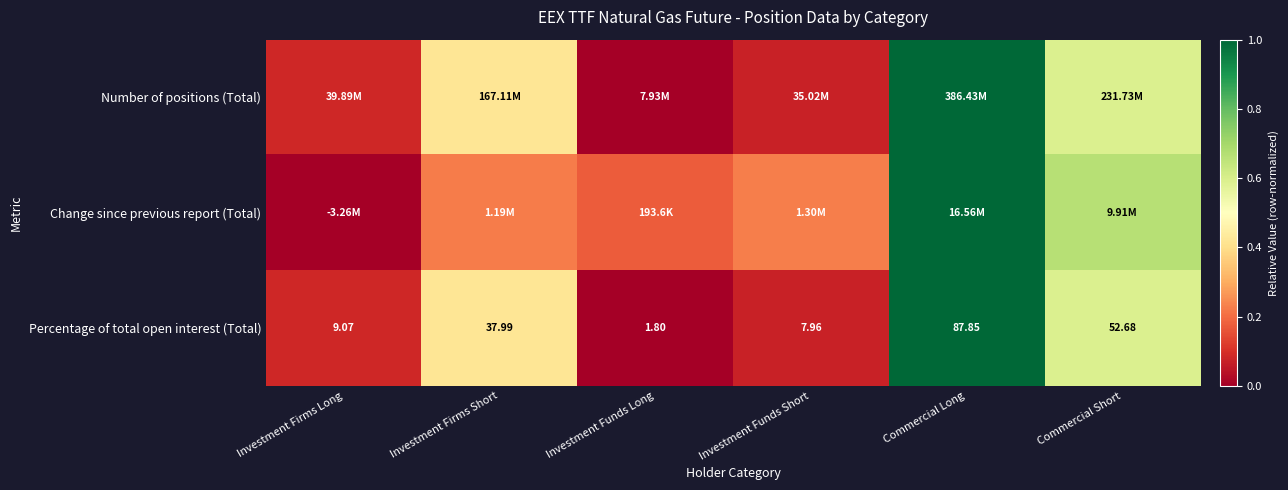

At how many categories does at least one series exceed 0?

6